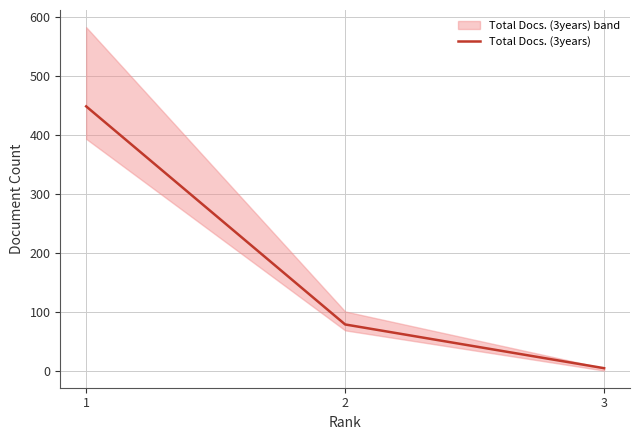

What is the value of the 2nd point from the left?

79